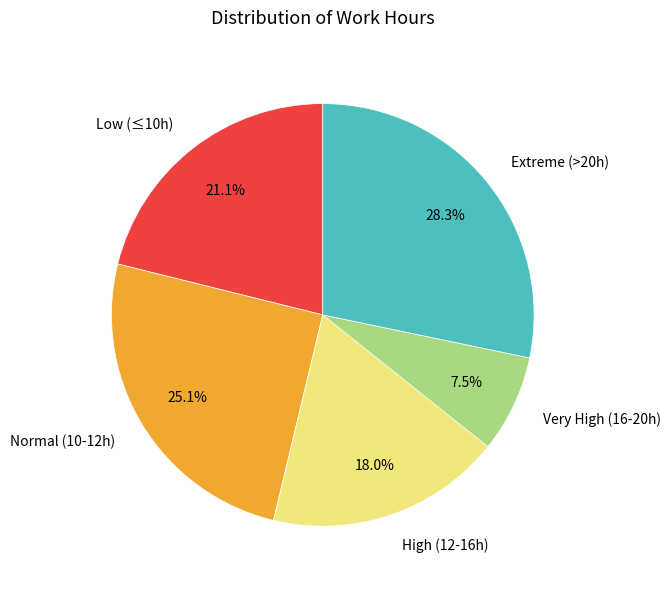

What portion of the pie excludes Normal (10-12h)?

74.9%